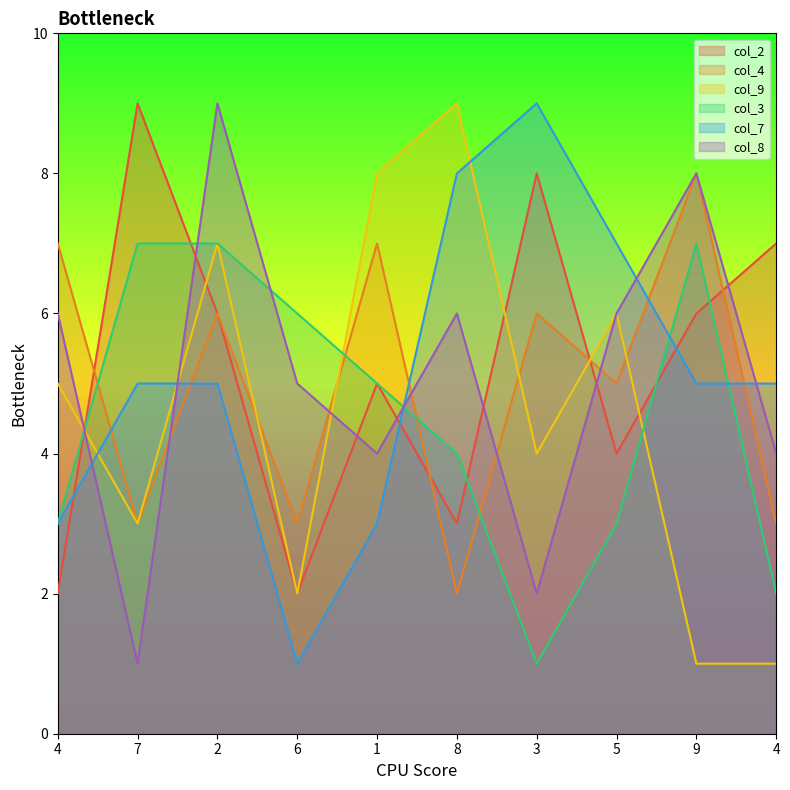

Where is col_9 nearest to the value 5?

4